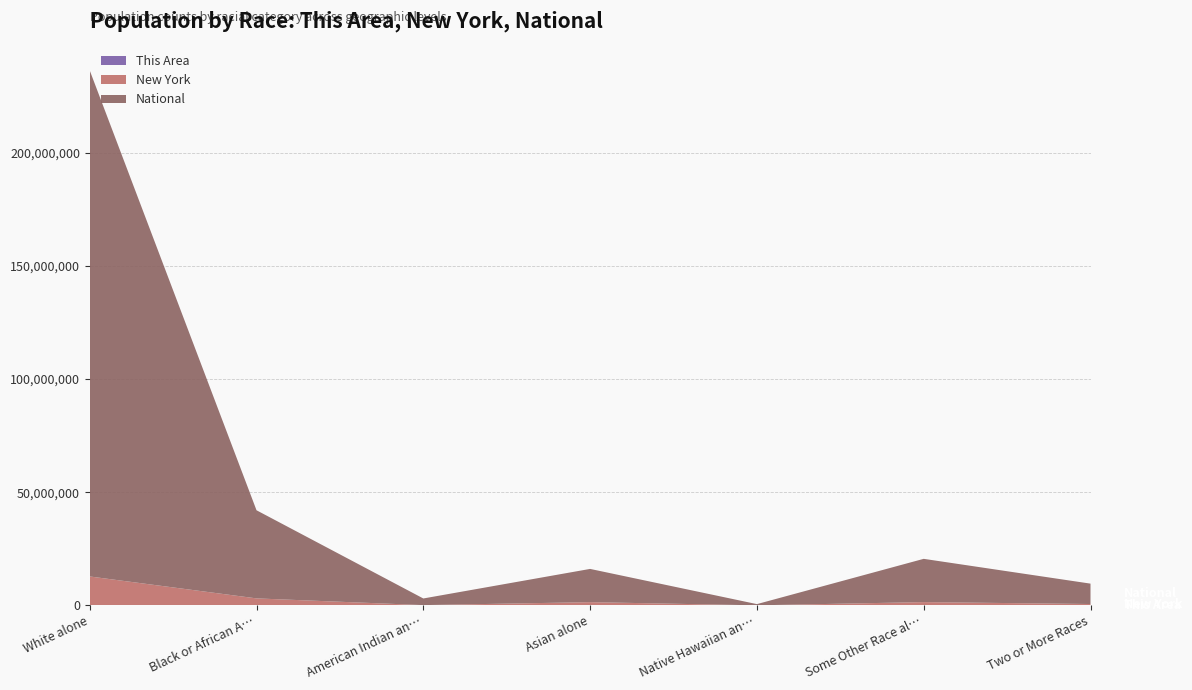

Reading left to right, transcribe all the data shown in this chart.

This Area: 23613	1765	55	203	3	226	268
New York: 12740974	3073800	106906	1420244	8766	1441563	585849
National: 223553265	38929319	2932248	14674252	540013	19107368	9009073